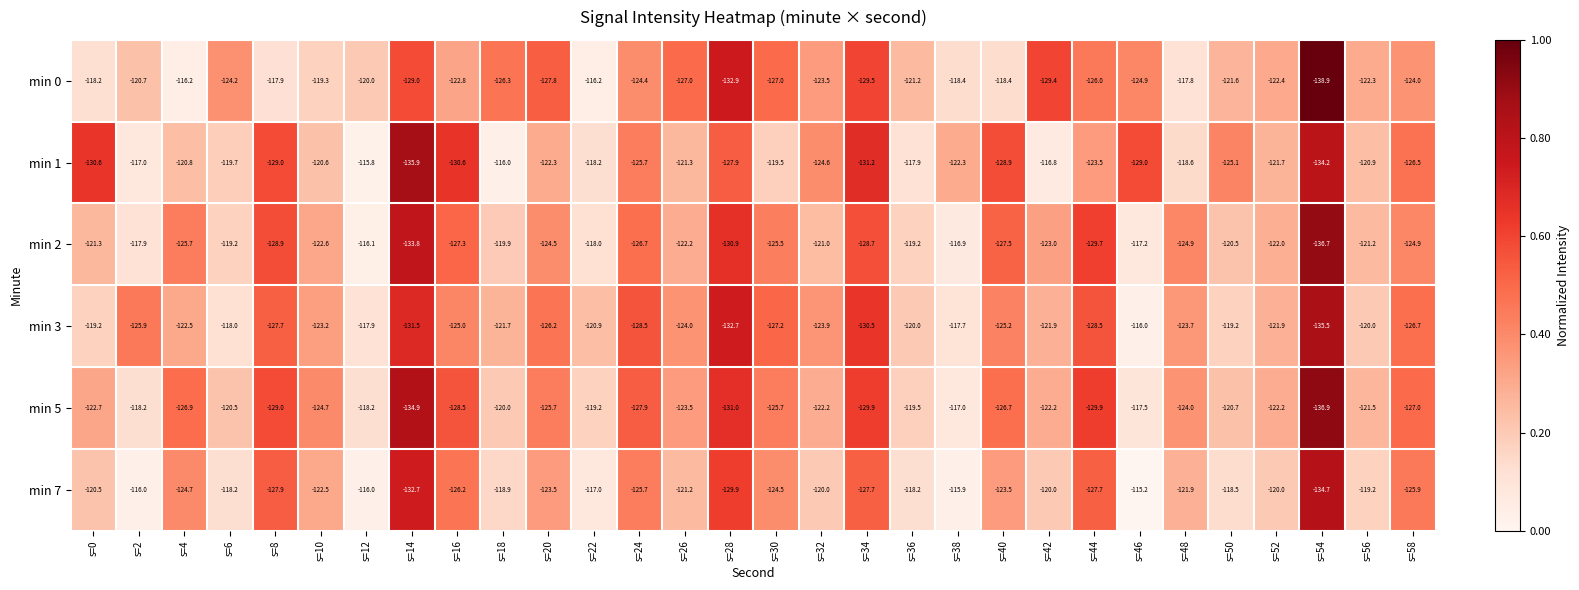

What is the difference between the second highest and second lowest values in the min 3 series?

15.0